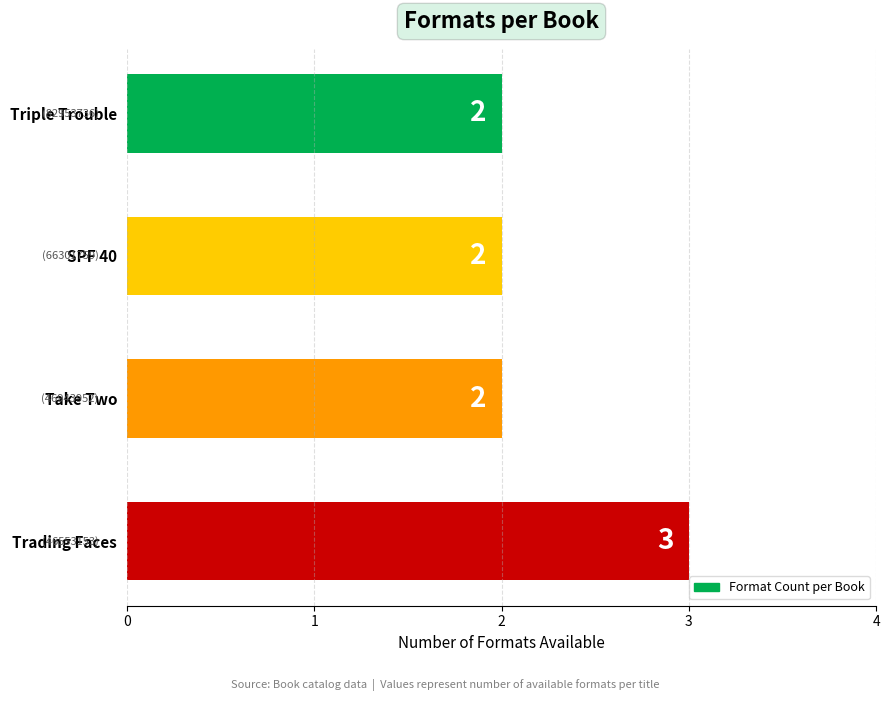

At which category does the chart reach its peak across all series?

Trading Faces